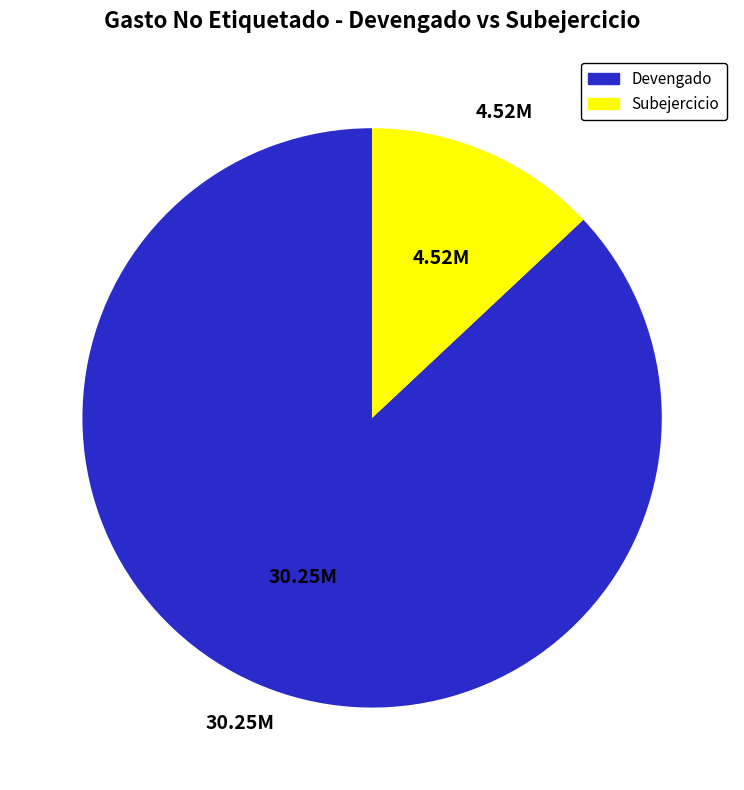

What is the majority slice?

Devengado